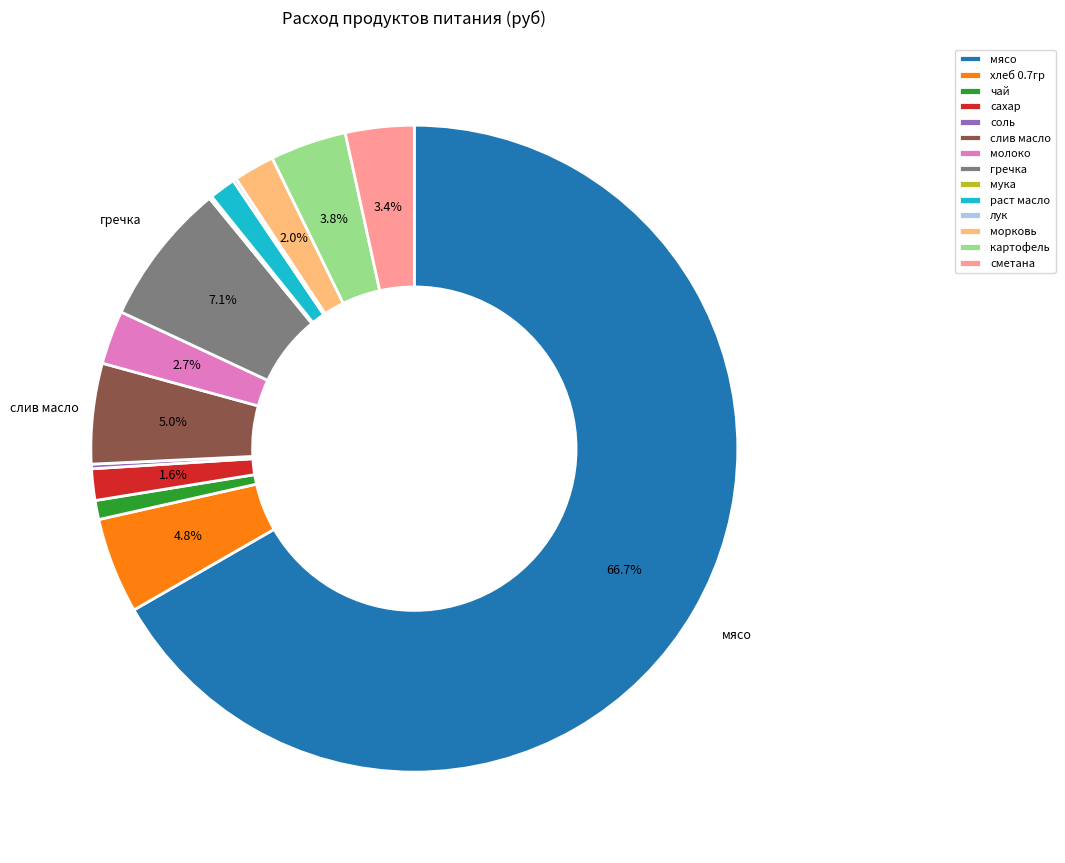

What is the largest slice in the pie chart?

мясо